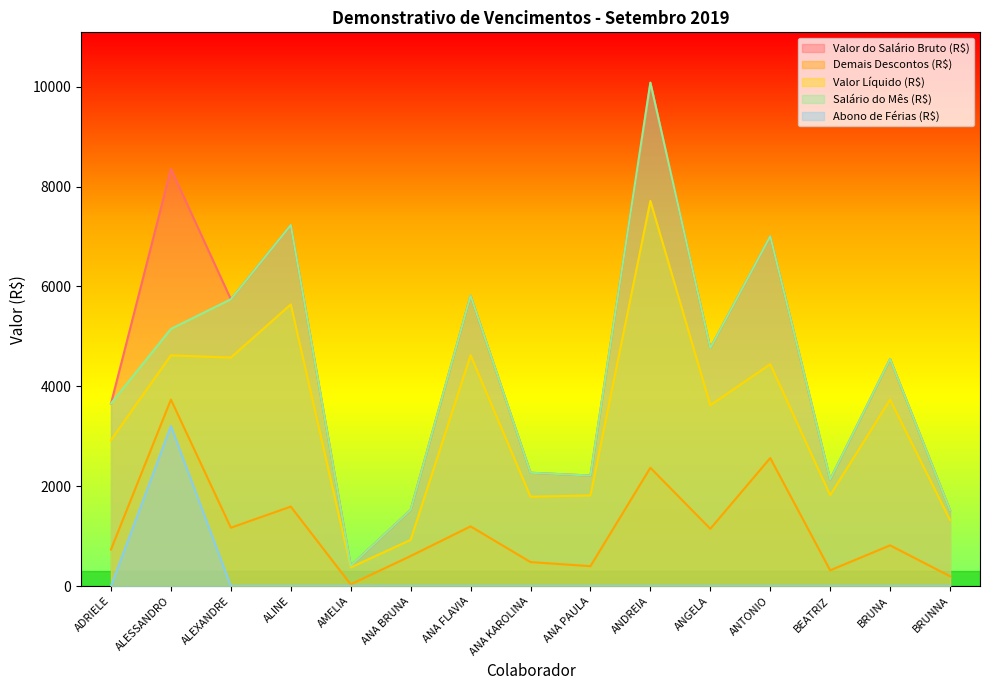

Reading left to right, extract all data points from this chart.

Valor do Salário Bruto (R$): 3655.1	8353.7	5743.1	7230.1	404.4	1525.5	5817.4	2268.9	2212.6	10080.6	4766.0	7006.4	2134.6	4547.6	1516.5
Demais Descontos (R$): 731.7	3733.8	1168.0	1590.7	32.4	601.4	1194.4	479.7	397.7	2368.5	1146.1	2563.6	314.7	814.6	195.6
Valor Líquido (R$): 2923.4	4619.9	4575.1	5639.4	372.1	924.1	4623.1	1789.2	1814.9	7712.1	3619.9	4442.8	1819.9	3733.0	1320.9
Salário do Mês (R$): 3655.1	5149.4	5743.1	7230.1	404.4	1525.5	5817.4	2268.9	2212.6	10080.6	4766.0	7006.4	2134.6	4547.6	1516.5
Abono de Férias (R$): 0.0	3204.3	0.0	0.0	0.0	0.0	0.0	0.0	0.0	0.0	0.0	0.0	0.0	0.0	0.0